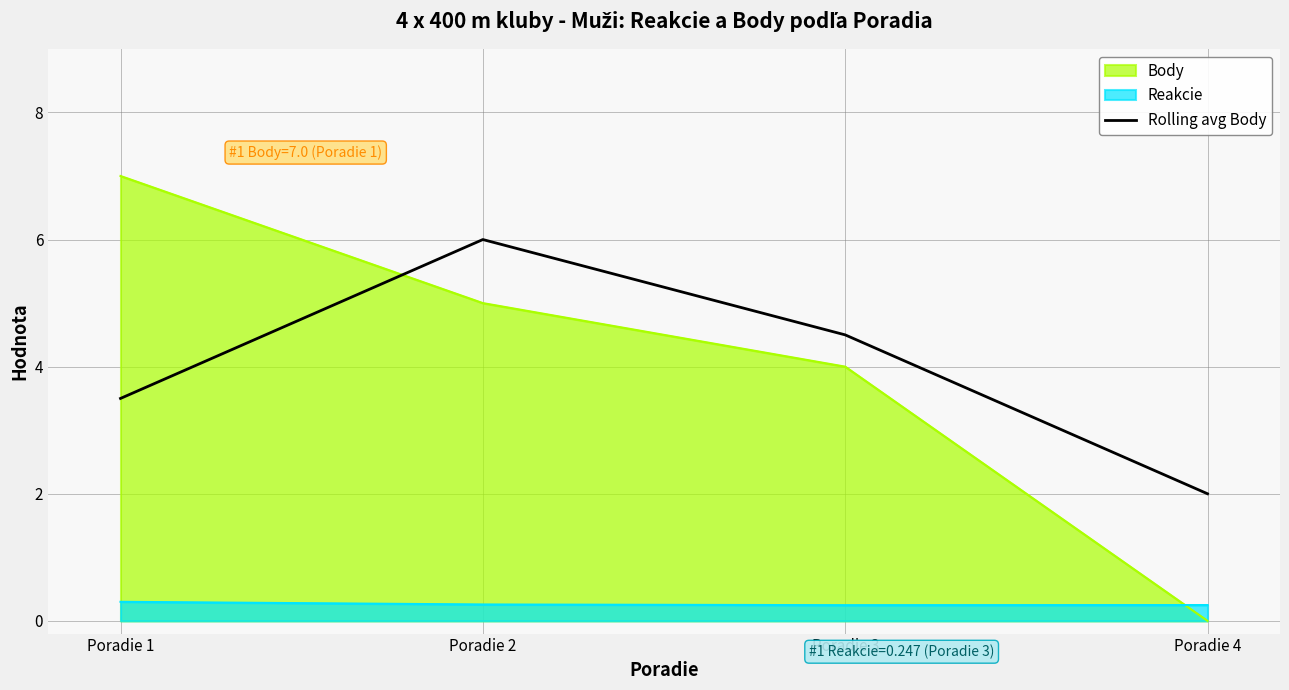

Rank the series by their maximum value, from lowest to highest.

Reakcie, Rolling avg Body, Body